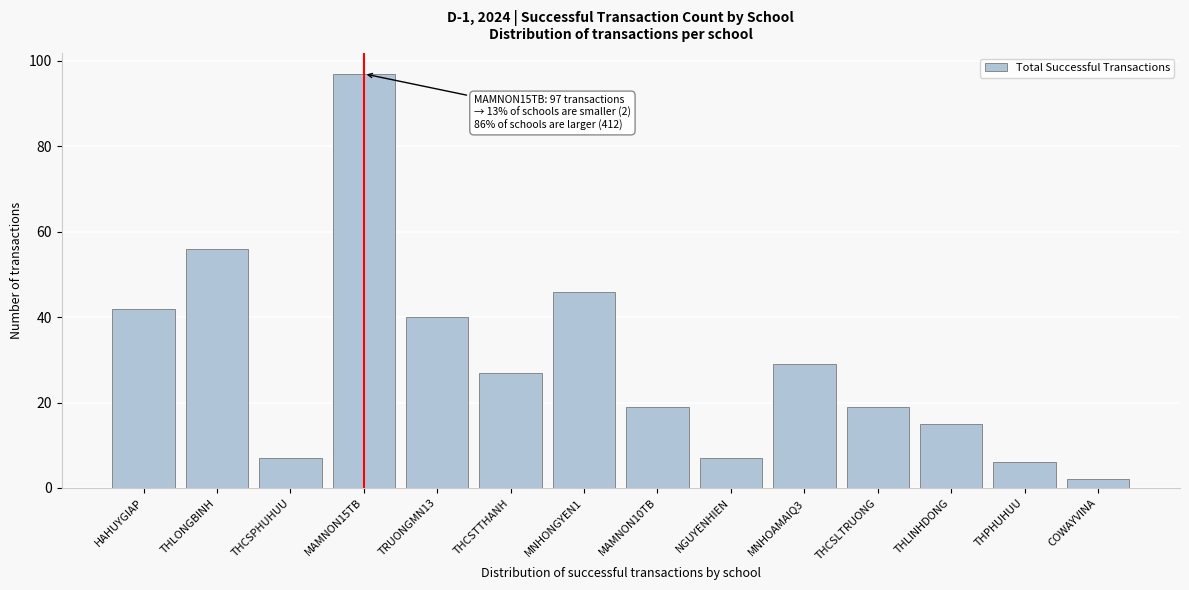

Reading left to right, list all the values displayed in this chart.

42	56	7	97	40	27	46	19	7	29	19	15	6	2